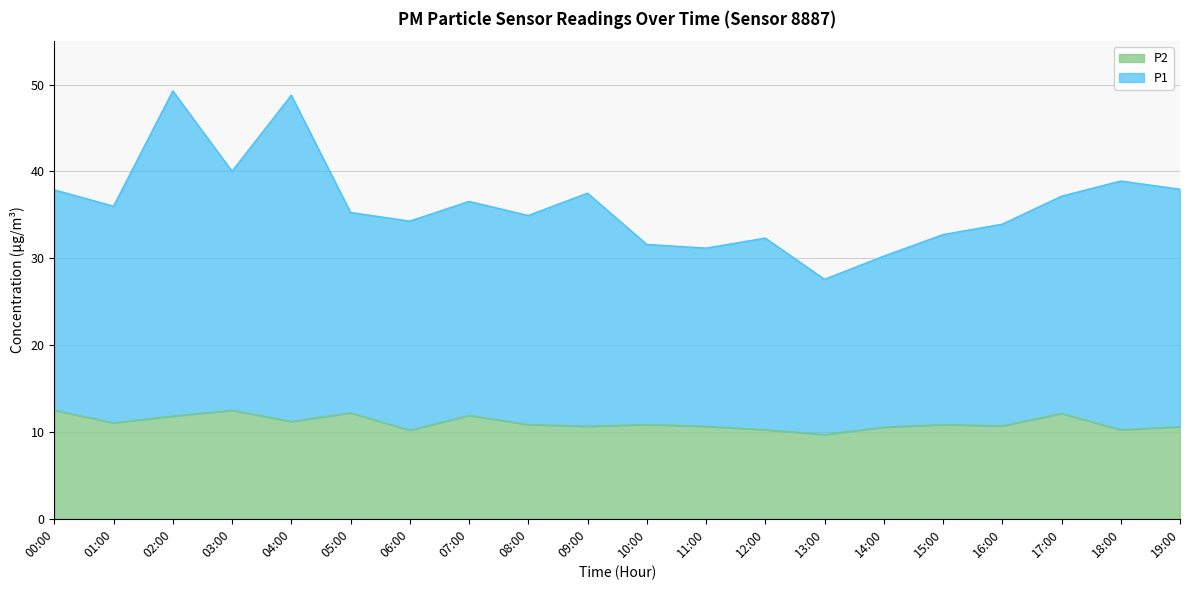

Count the number of data series in this chart.

2